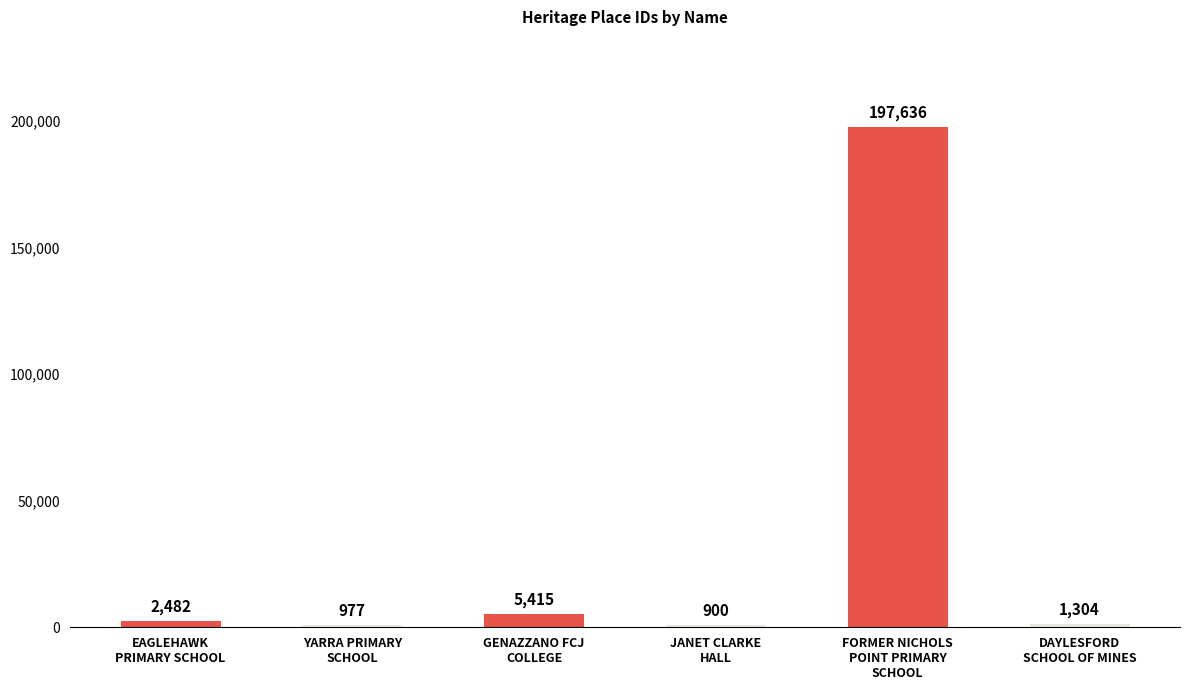

What is the difference between the maximum and minimum values?

196736